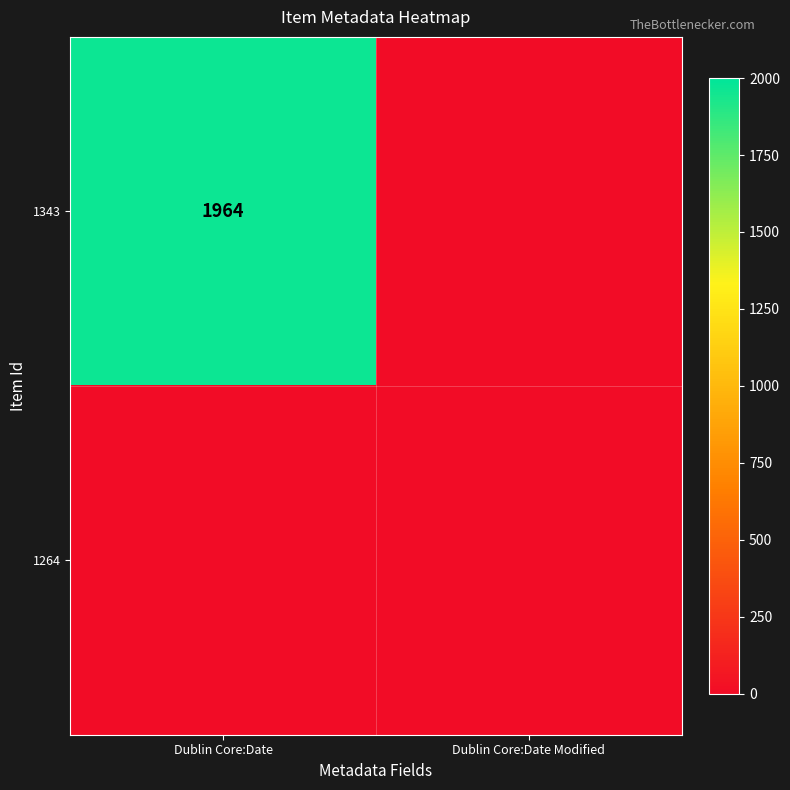

The value of 1343 at Dublin Core:Date is 612. True or false?

False